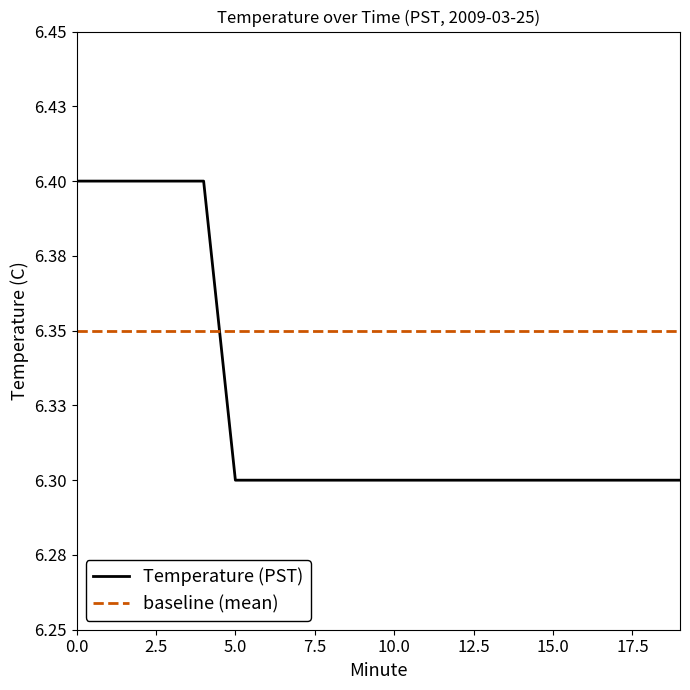

Does the chart display data point markers on the line(s)?

No